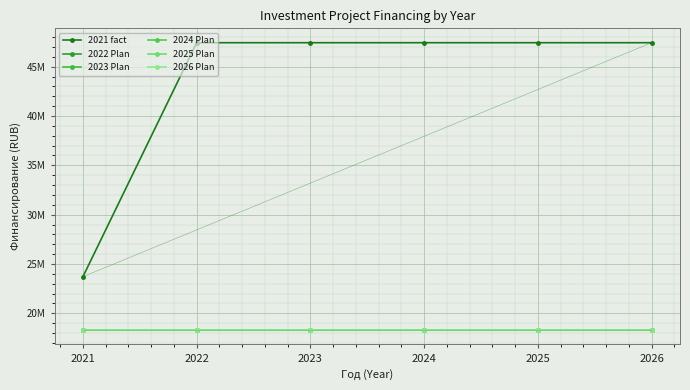

What is the total value across all series at 2023?

138925624